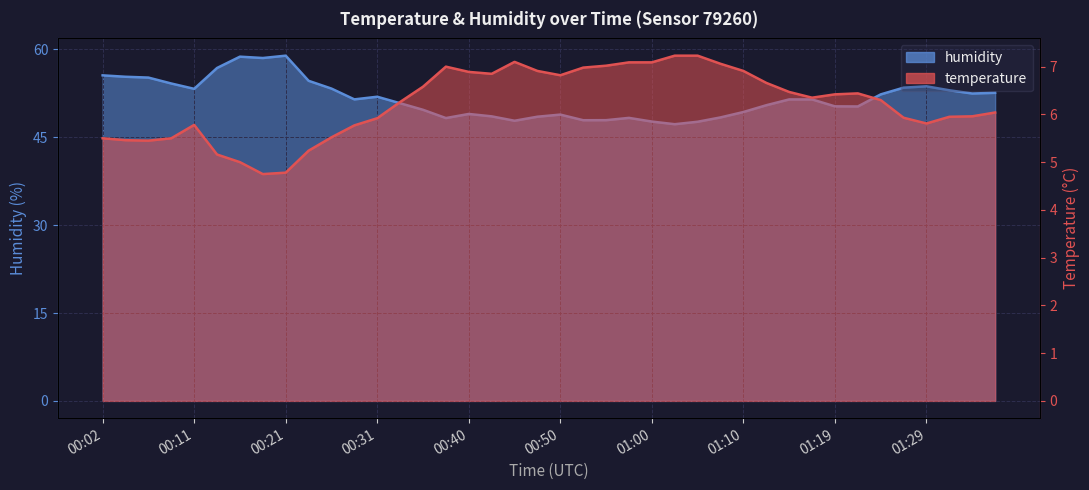

What position from the right is 01:17?

9